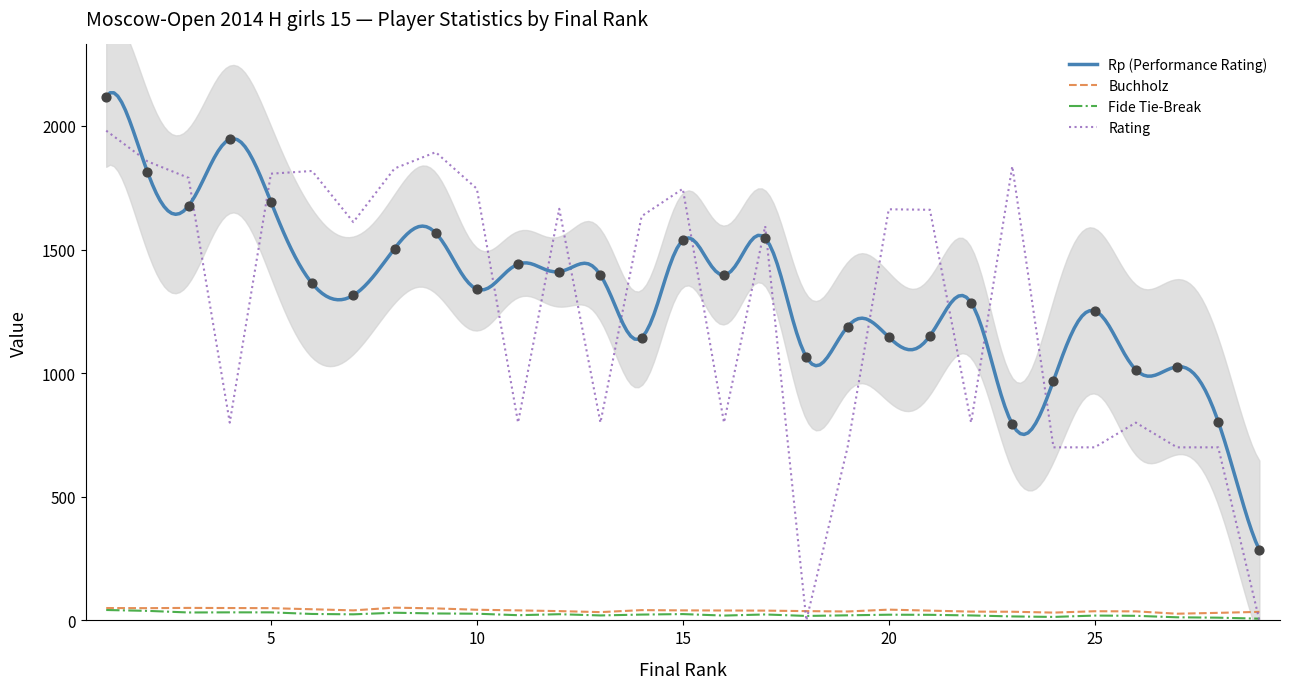

Which series has the widest spread of Y values?

Rating